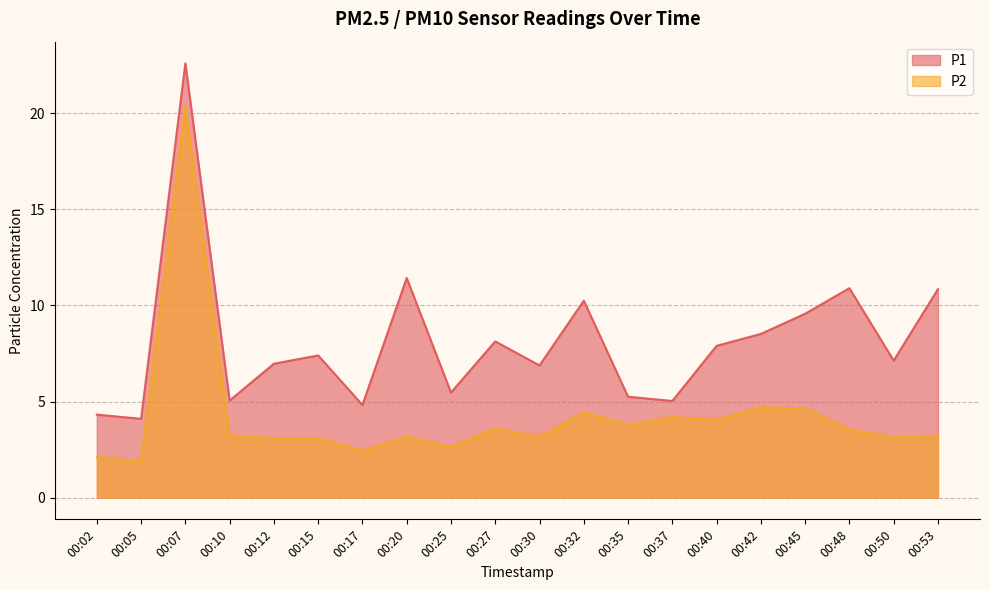

Reading left to right, extract all data points from this chart.

P1: 00:02=4.3	00:05=4.1	00:07=22.6	00:10=5.0	00:12=7.0	00:15=7.4	00:17=4.8	00:20=11.4	00:25=5.5	00:27=8.1	00:30=6.9	00:32=10.2	00:35=5.2	00:37=5.0	00:40=7.9	00:42=8.5	00:45=9.6	00:48=10.9	00:50=7.1	00:53=10.8
P2: 00:02=2.1	00:05=1.9	00:07=20.4	00:10=3.2	00:12=3.1	00:15=3.1	00:17=2.5	00:20=3.2	00:25=2.6	00:27=3.6	00:30=3.2	00:32=4.5	00:35=3.8	00:37=4.2	00:40=4.0	00:42=4.7	00:45=4.7	00:48=3.5	00:50=3.1	00:53=3.2